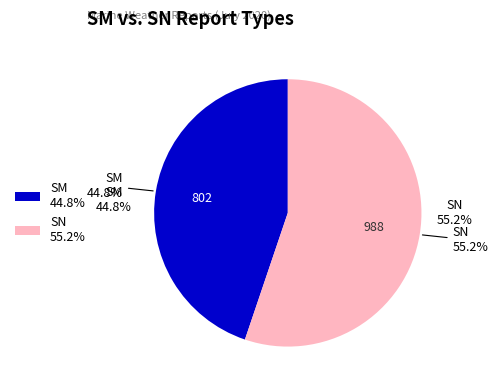

To the nearest percent, what percentage of the pie is SN?

55%